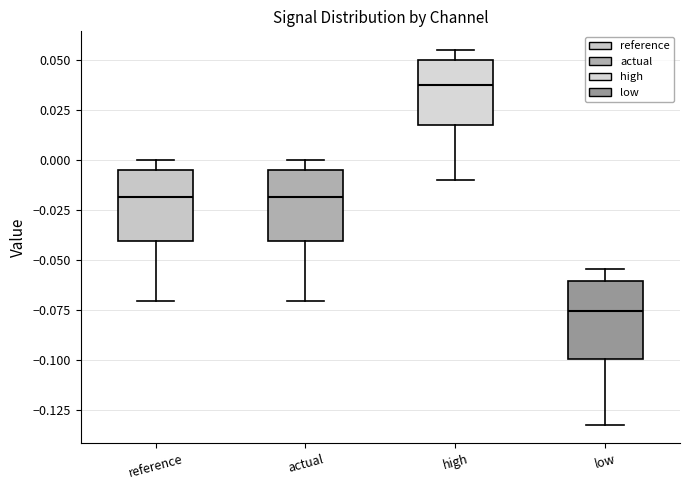

Where does the median line of the box for actual sit on the y-axis? The values are not printed on the chart, so give them approximately, as read against the axis.

-0.020